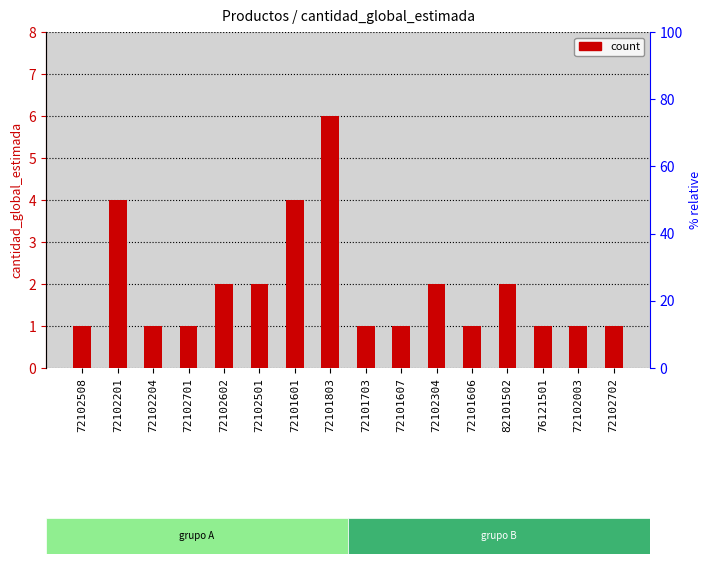

At which label is the value closest to 3?

72102201